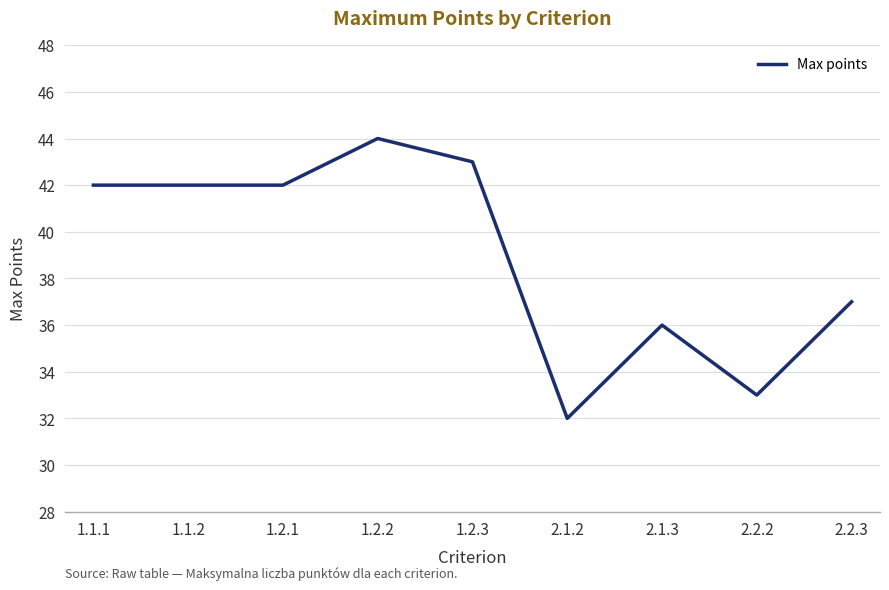

What is the difference between the second highest and second lowest values?

10